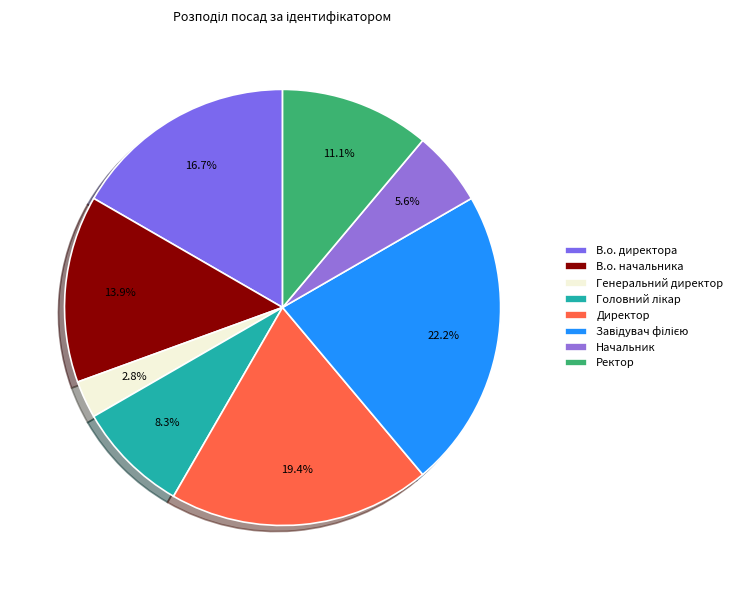

Count the number of slices in the pie.

8